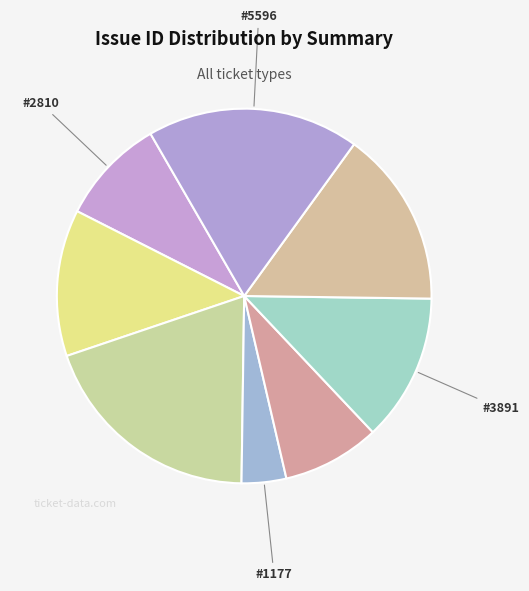

How many segments does this pie chart have?

8